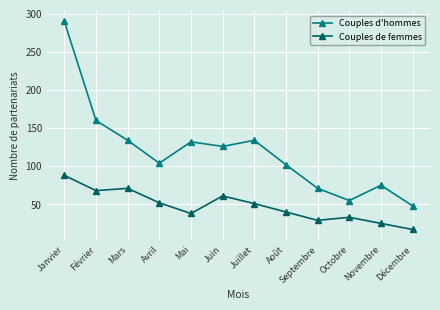

Does the chart display data point markers on the line(s)?

Yes